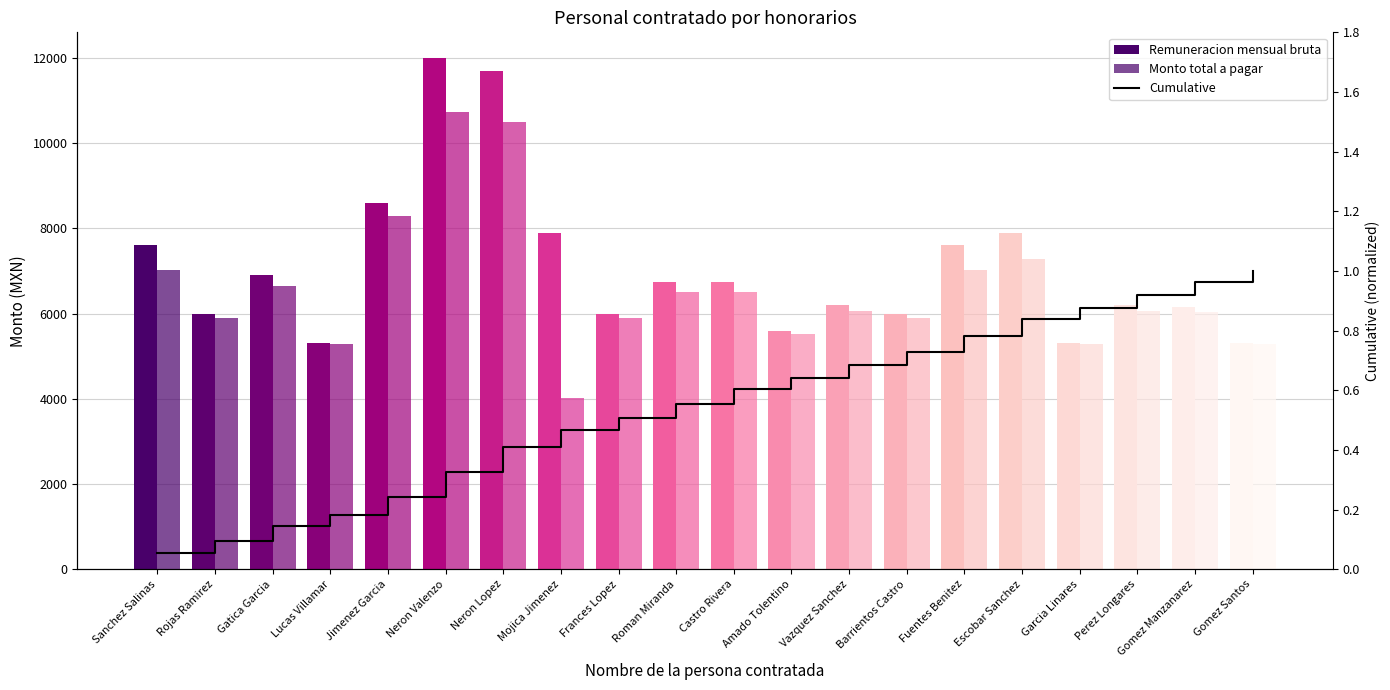

At which label does Remuneracion mensual bruta first exceed 6750?

Sanchez Salinas